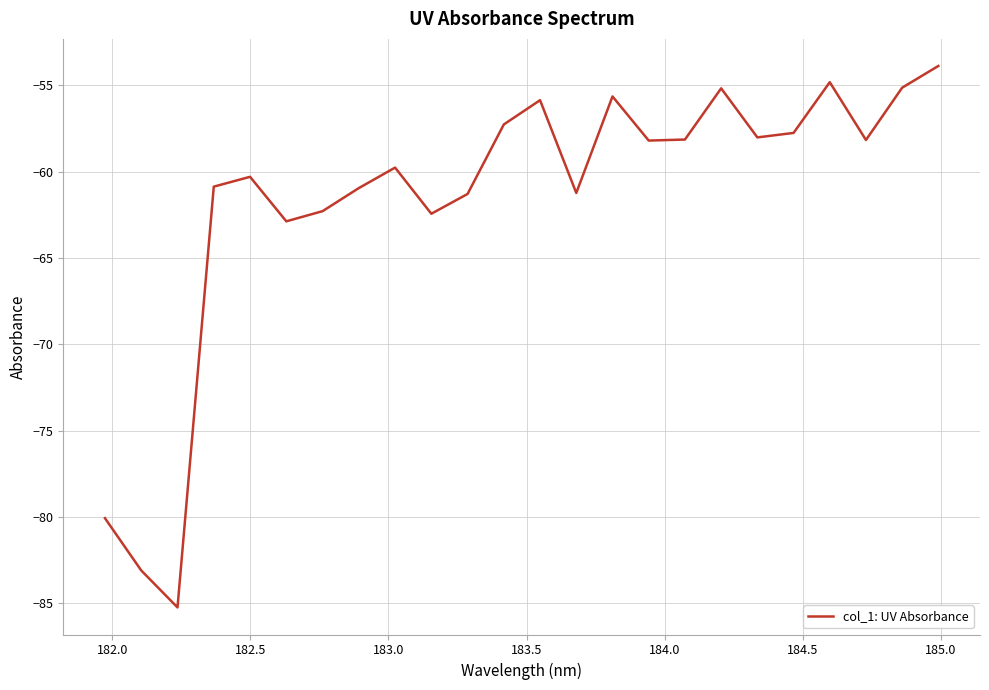

True or false: there are more than 1 points higher than both neighbors.

True